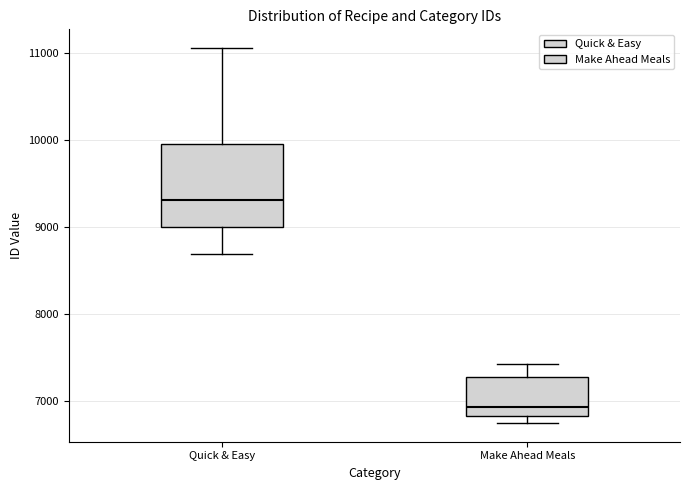

Reading left to right, transcribe this box plot: for each box, give where its median line is, the range the box spans, and where its two whiskers end, as read against the y-axis. The values are not printed on the chart, so give them approximately, as read against the axis.

Quick & Easy: median 9300, box 9000 to 10000, whiskers 8700 to 11100
Make Ahead Meals: median 6900, box 6800 to 7300, whiskers 6700 to 7400